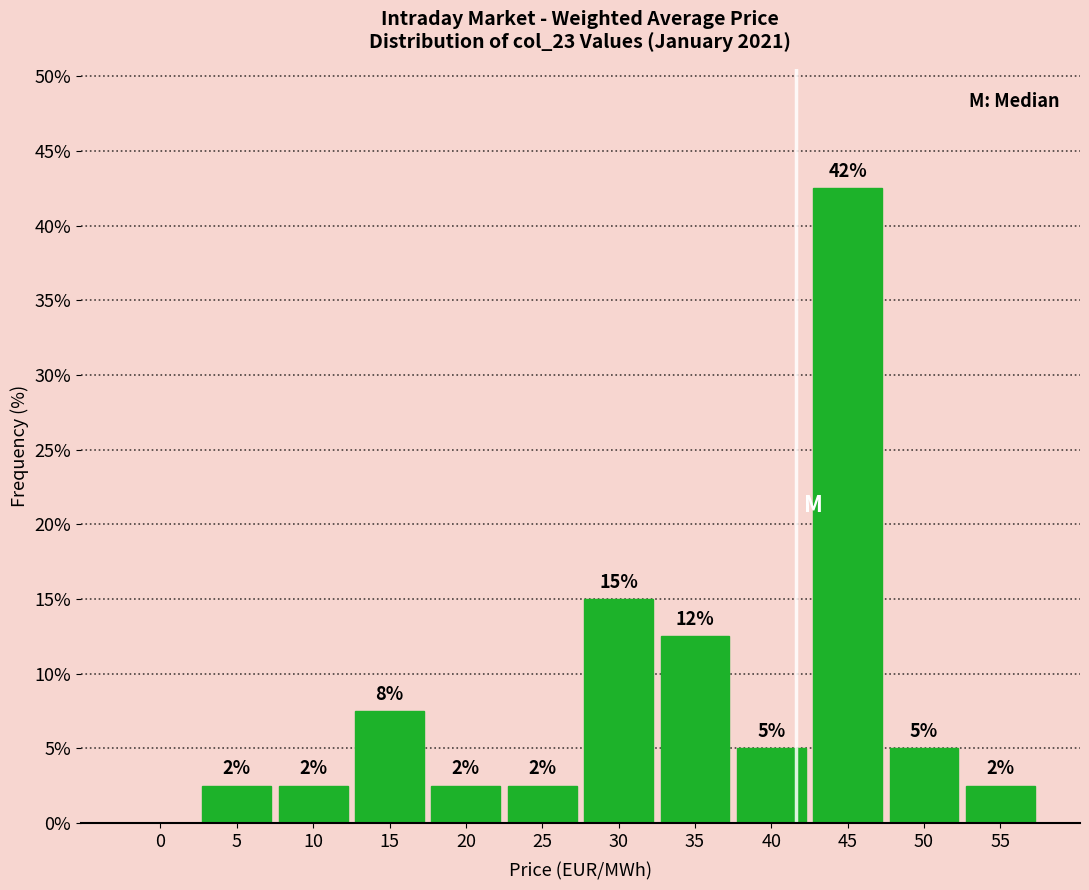

Are the bars horizontal?

No